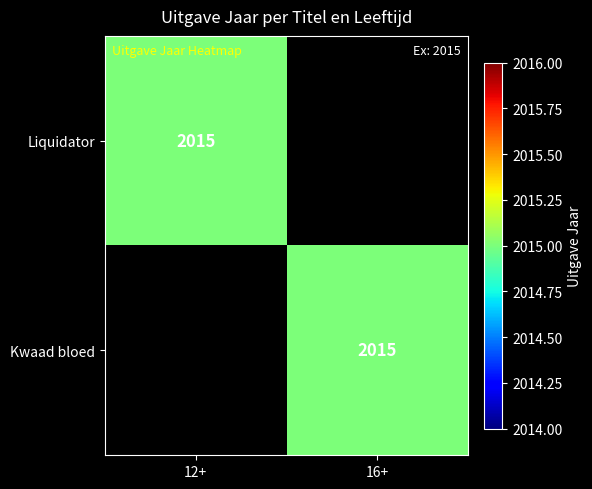

The value of Kwaad bloed at 16+ is 2015. True or false?

True